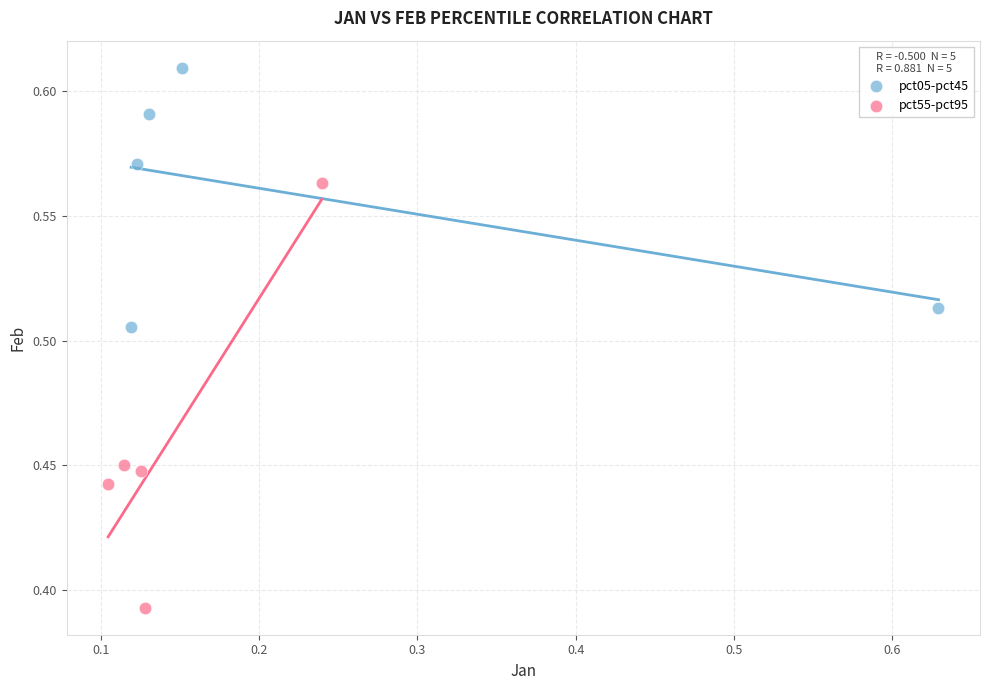

What are all the series names shown in the legend?

pct05-pct45, pct55-pct95